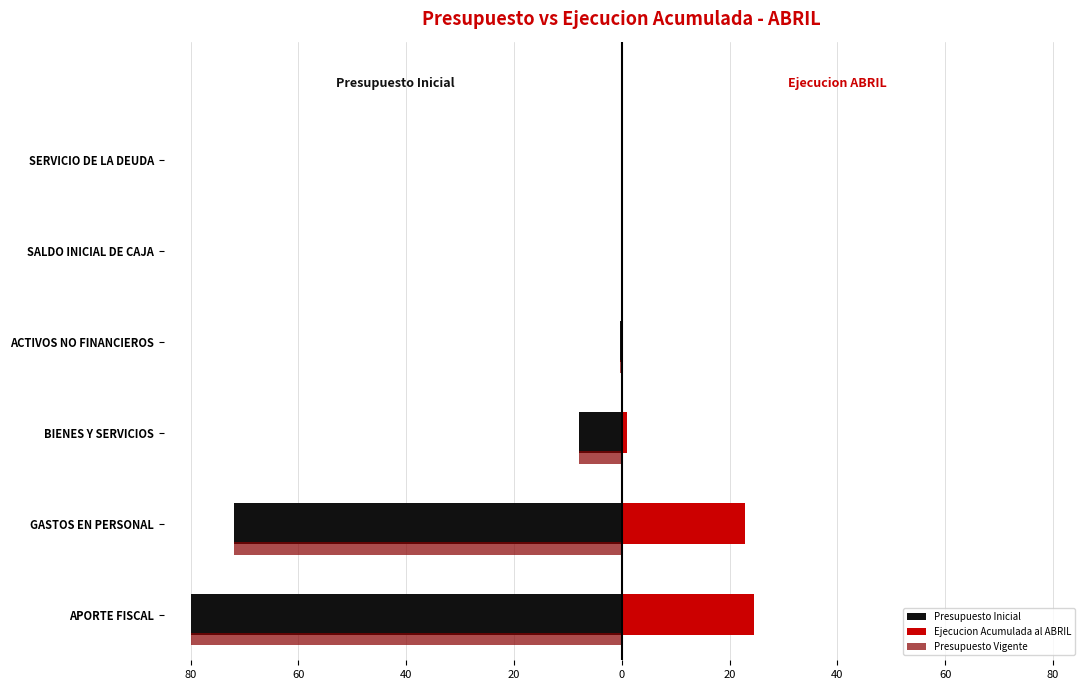

What are all the series names shown in the legend?

Presupuesto Inicial, Ejecucion Acumulada al ABRIL, Presupuesto Vigente